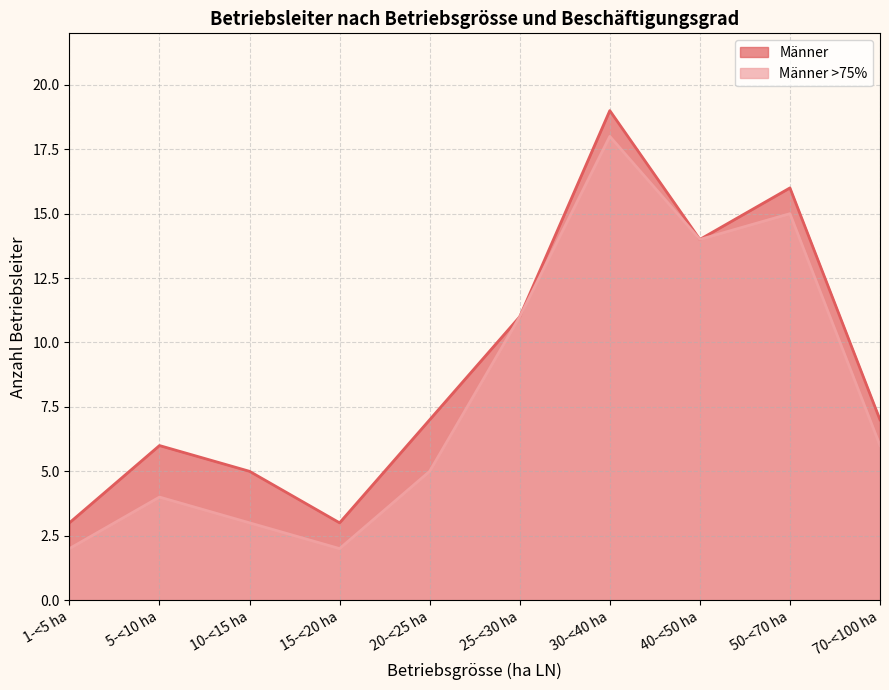

True or false: Männer >75% has a value of 6 at 40-<50 ha.

False